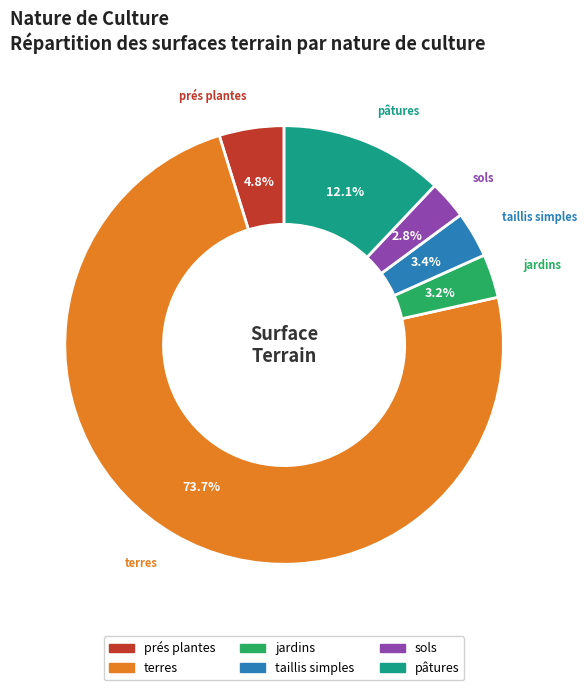

Is there a majority slice in this chart?

Yes